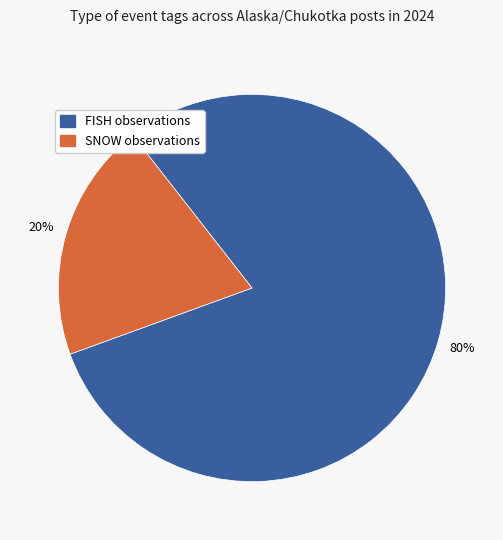

Count the number of slices in the pie.

2